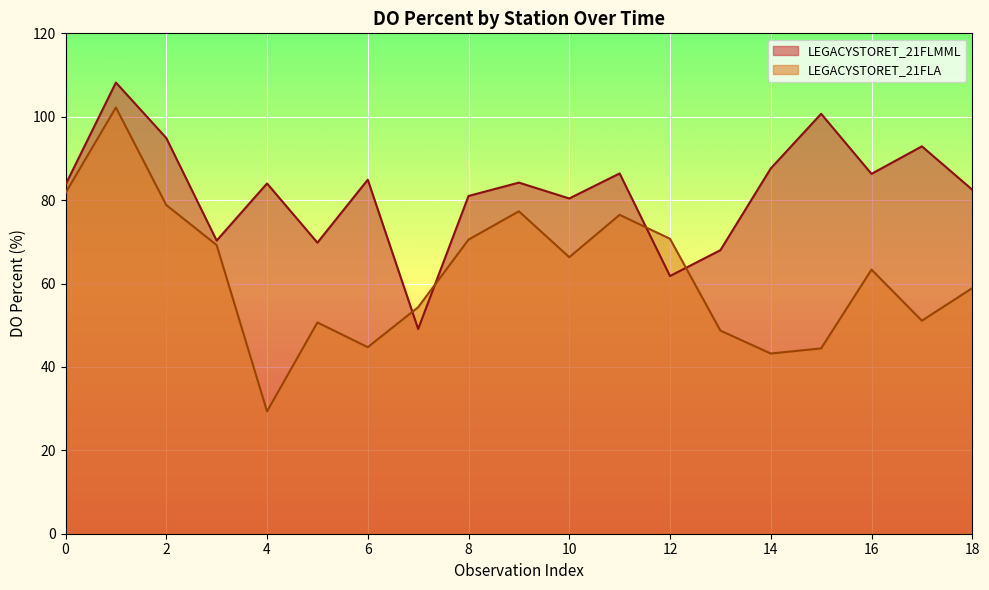

What value does the LEGACYSTORET_21FLMML series have at 6?

84.9